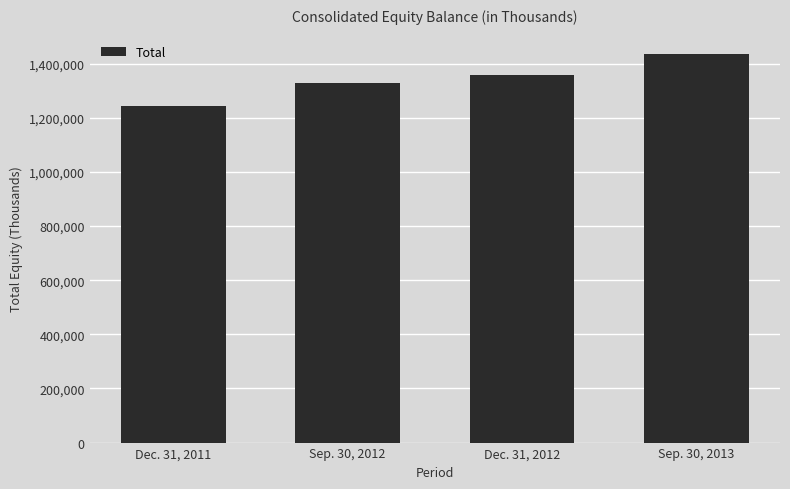

How many data points are less than 1357179?

2